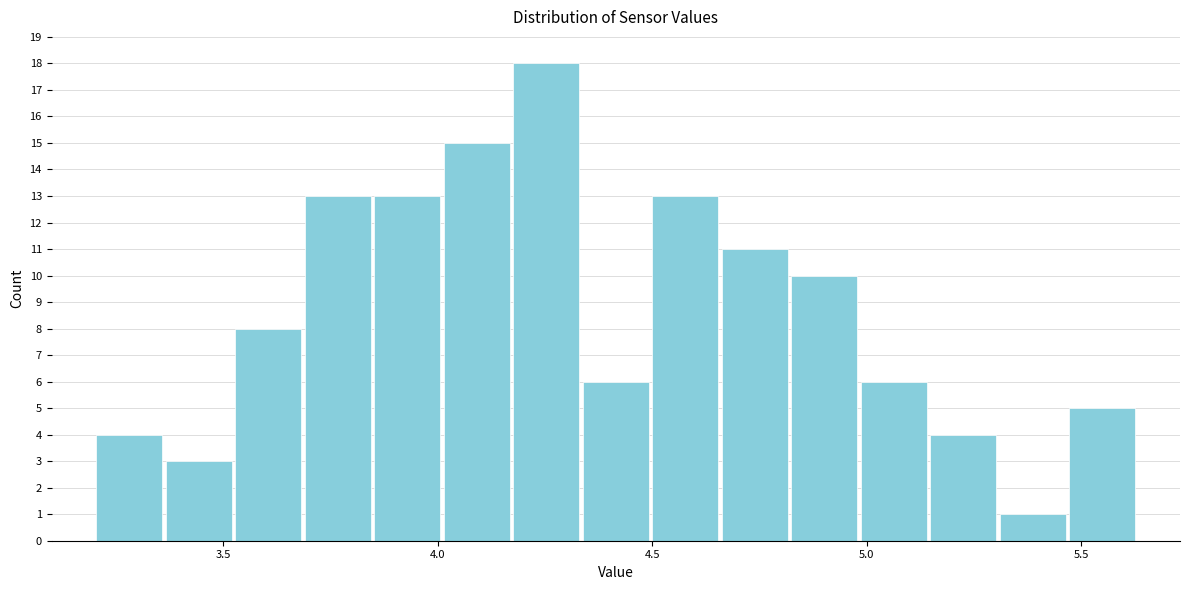

Around what value on the x-axis is the tallest bar? Give the approximate position of its centre, as read against the axis.

4.25